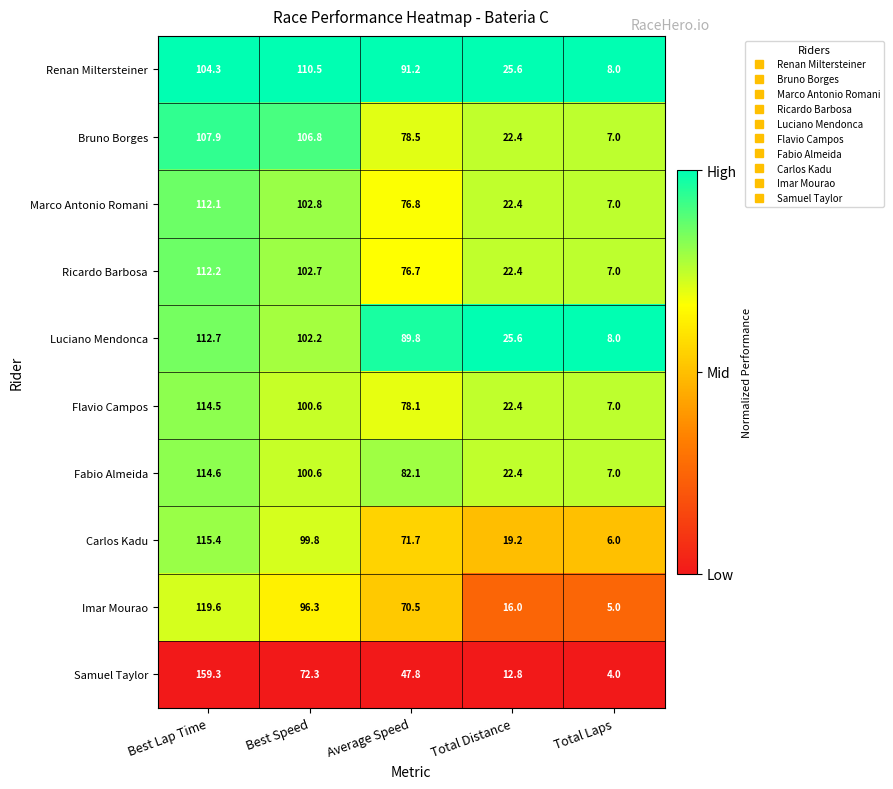

What is the spread (max minus min) of values at Best Speed?

38.2